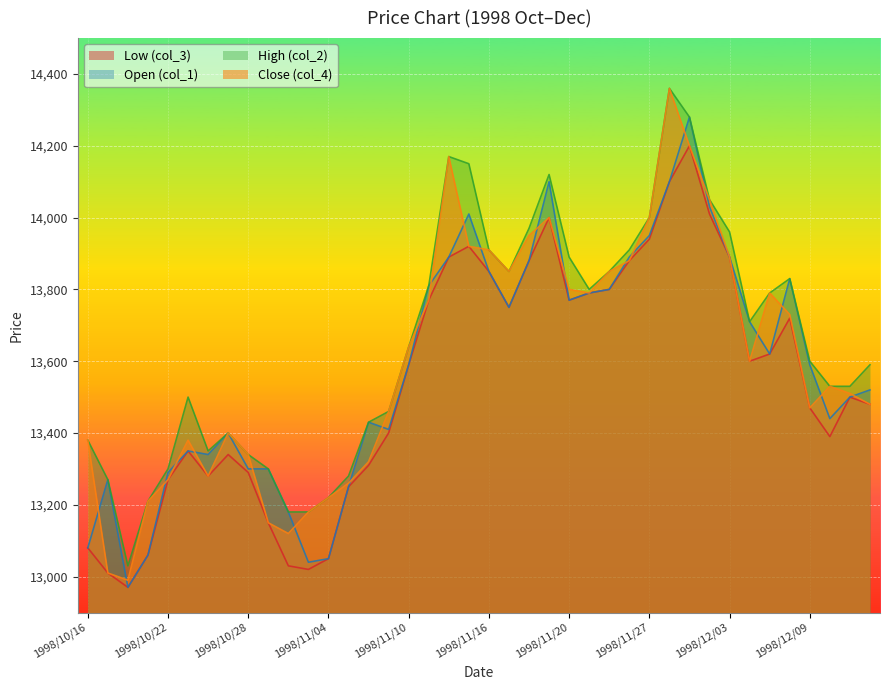

What position from the left is 1998/11/18?

23